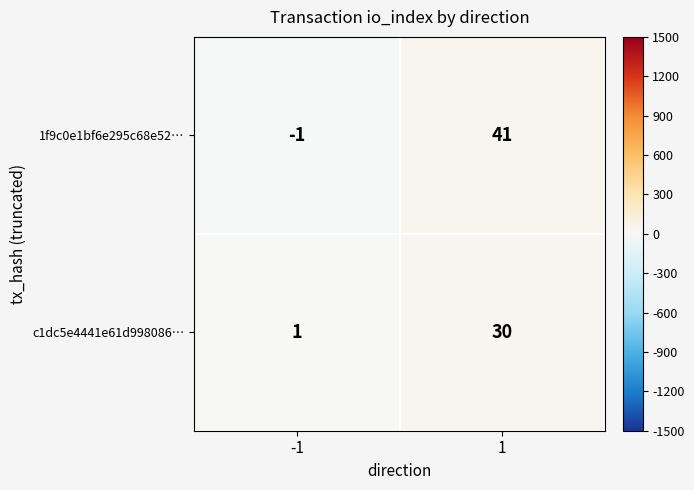

Reading left to right, transcribe all the data shown in this chart.

1f9c0e1bf6e295c68e52…: -1=-1	1=41
c1dc5e4441e61d998086…: -1=1	1=30